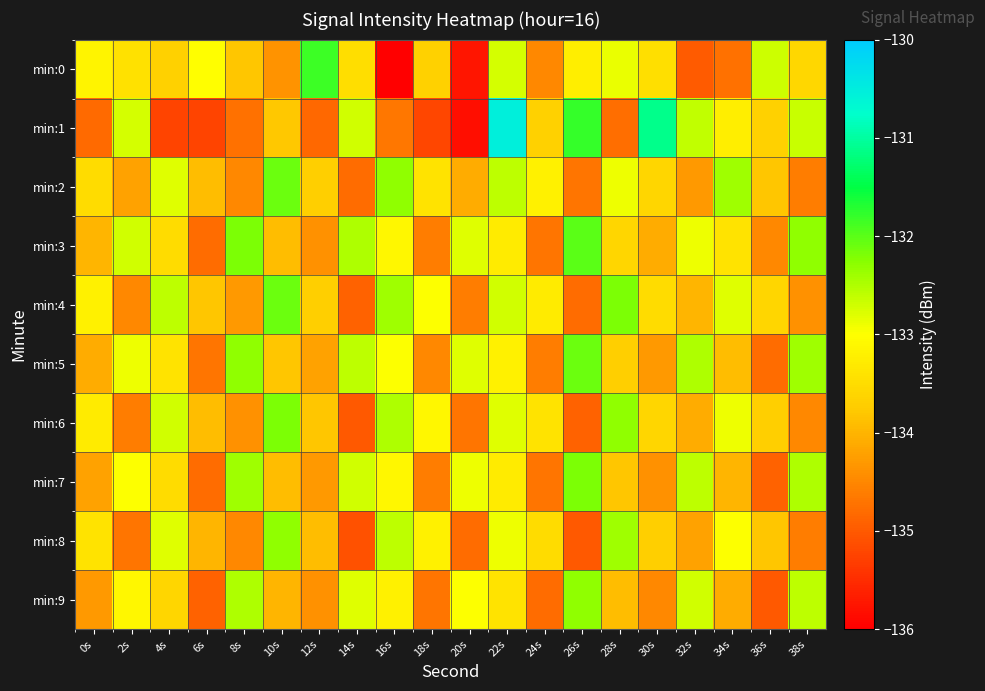

What is the maximum value shown in the chart?

-130.5